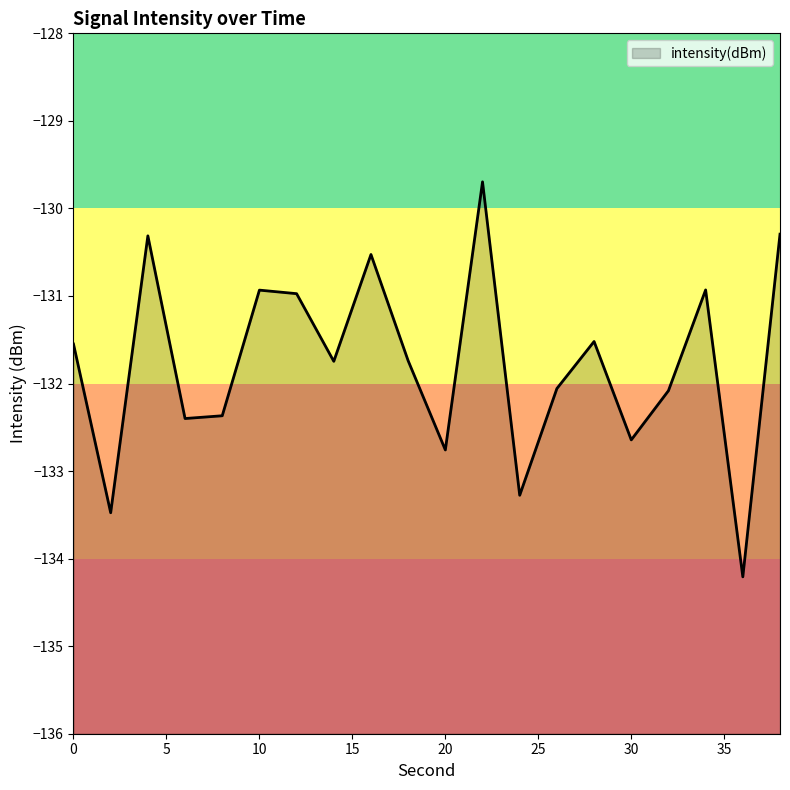

List the labels in order of value, smallest first.

36, 2, 24, 20, 30, 6, 8, 32, 26, 14, 18, 0, 28, 12, 10, 34, 16, 4, 38, 22